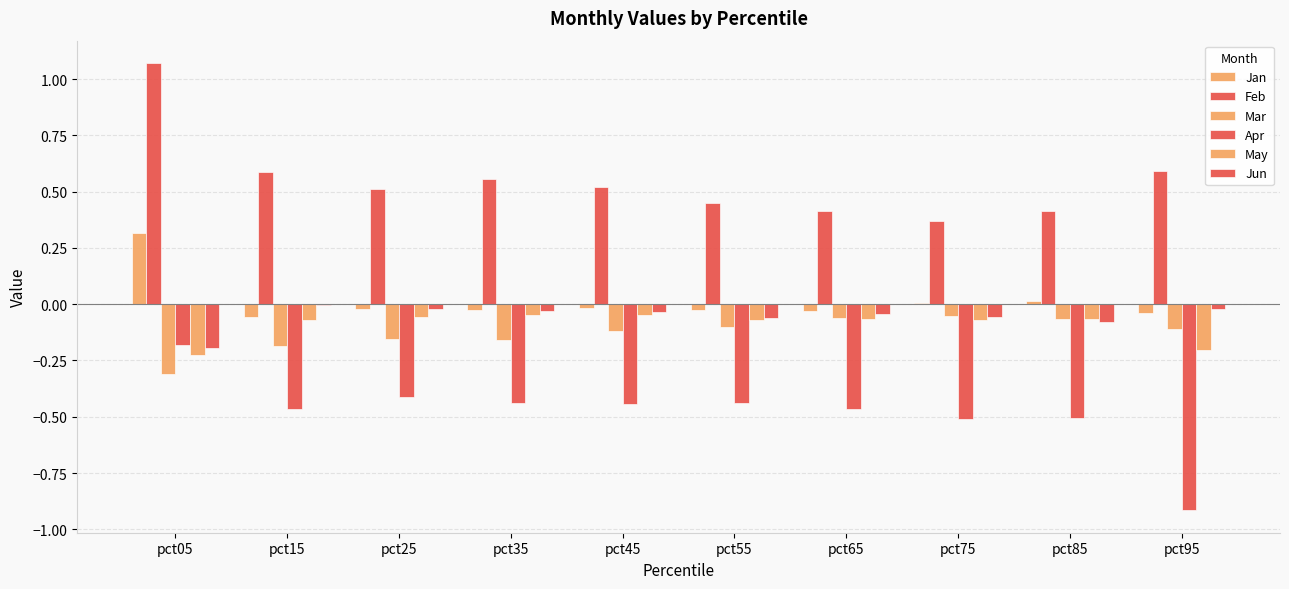

Reading left to right, transcribe all the data shown in this chart.

Jan: pct05=0.3	pct15=-0.1	pct25=-0.0	pct35=-0.0	pct45=-0.0	pct55=-0.0	pct65=-0.0	pct75=0.0	pct85=0.0	pct95=-0.0
Feb: pct05=1.1	pct15=0.6	pct25=0.5	pct35=0.6	pct45=0.5	pct55=0.5	pct65=0.4	pct75=0.4	pct85=0.4	pct95=0.6
Mar: pct05=-0.3	pct15=-0.2	pct25=-0.2	pct35=-0.2	pct45=-0.1	pct55=-0.1	pct65=-0.1	pct75=-0.1	pct85=-0.1	pct95=-0.1
Apr: pct05=-0.2	pct15=-0.5	pct25=-0.4	pct35=-0.4	pct45=-0.4	pct55=-0.4	pct65=-0.5	pct75=-0.5	pct85=-0.5	pct95=-0.9
May: pct05=-0.2	pct15=-0.1	pct25=-0.1	pct35=-0.0	pct45=-0.0	pct55=-0.1	pct65=-0.1	pct75=-0.1	pct85=-0.1	pct95=-0.2
Jun: pct05=-0.2	pct15=-0.0	pct25=-0.0	pct35=-0.0	pct45=-0.0	pct55=-0.1	pct65=-0.0	pct75=-0.1	pct85=-0.1	pct95=-0.0